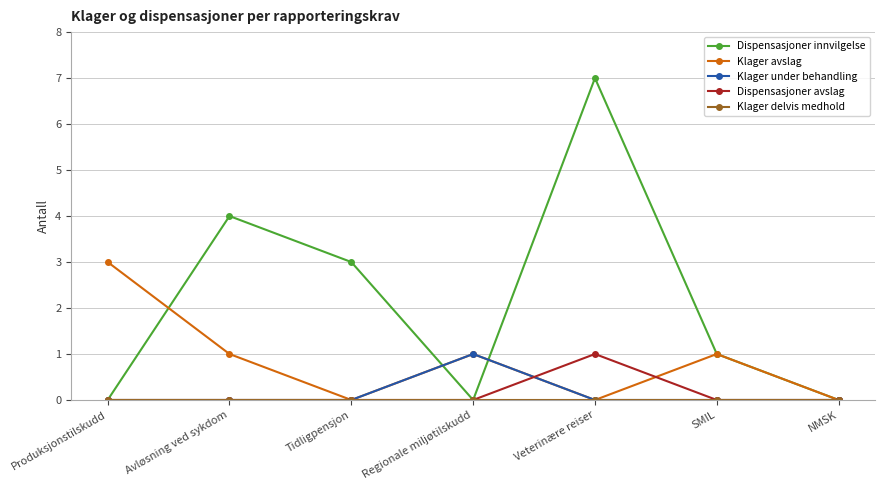

At which label does Klager avslag reach its peak?

Produksjonstilskudd